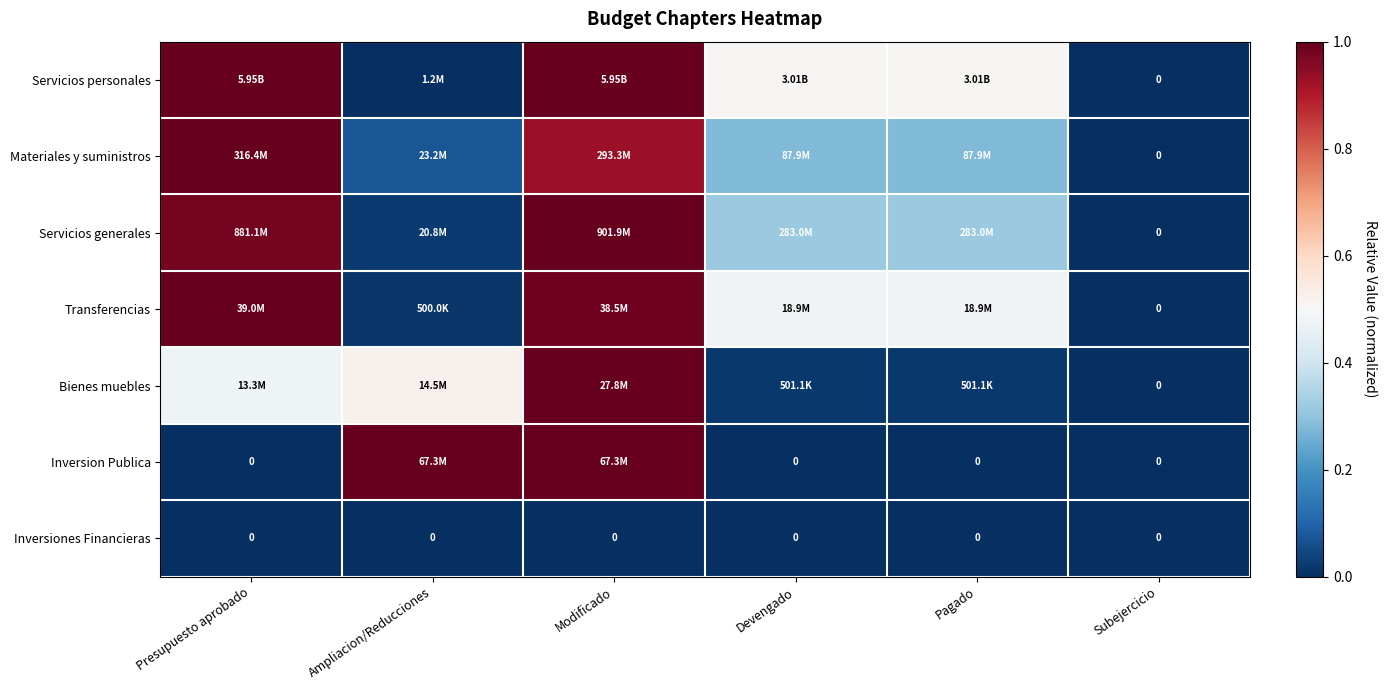

Is it true that Bienes muebles equals 0.0 at Pagado?

False